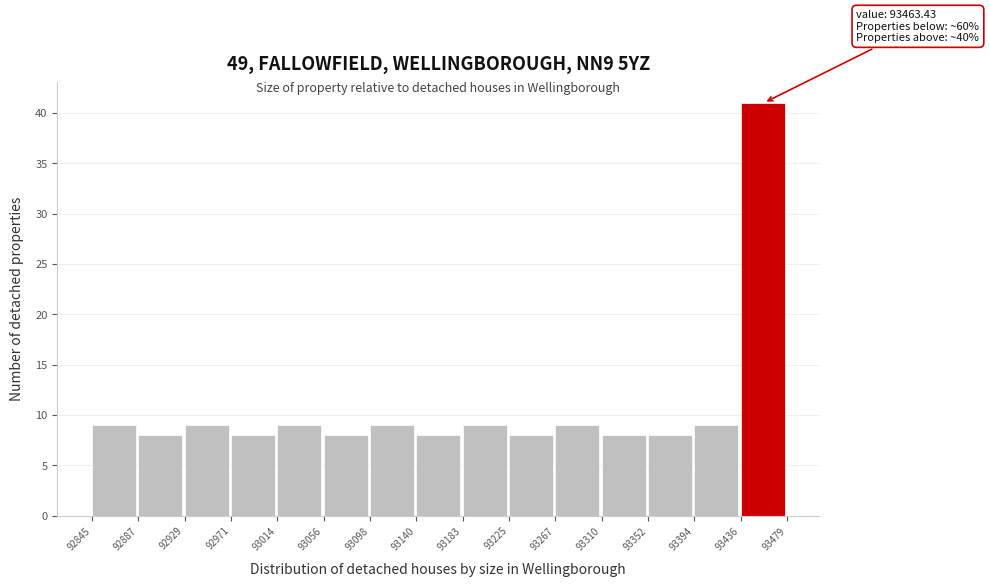

Which range on the x-axis has the tallest bar?

93436 to 93479